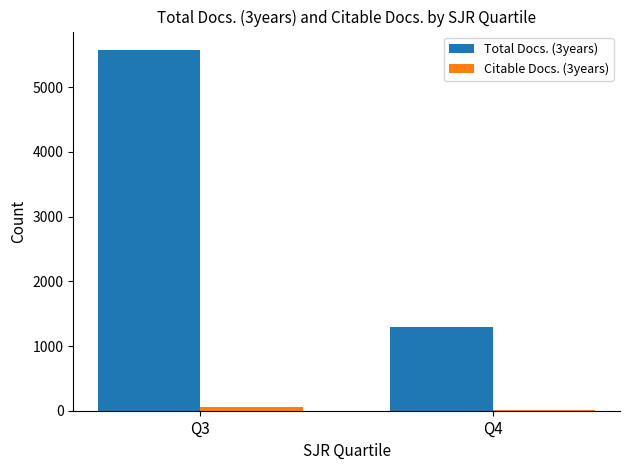

Which category has the highest value across all series?

Q3